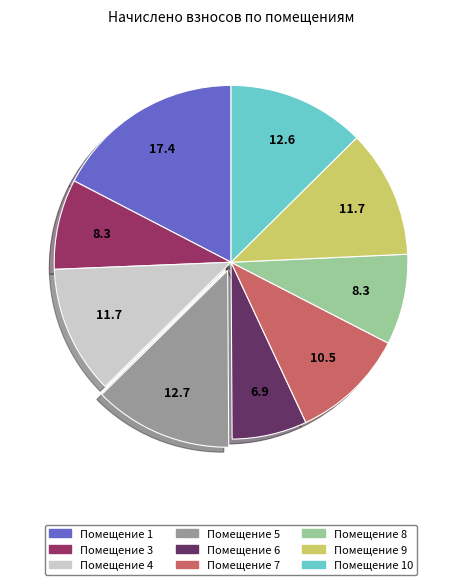

Does any single category account for the majority?

No